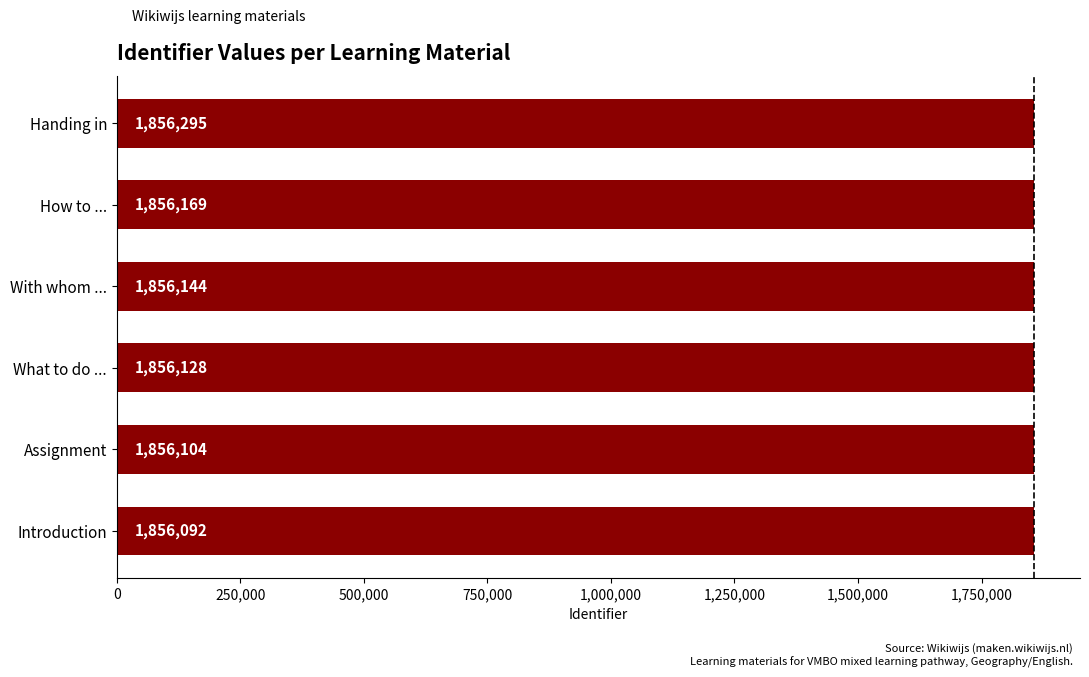

What is the difference between the maximum and minimum values?

203